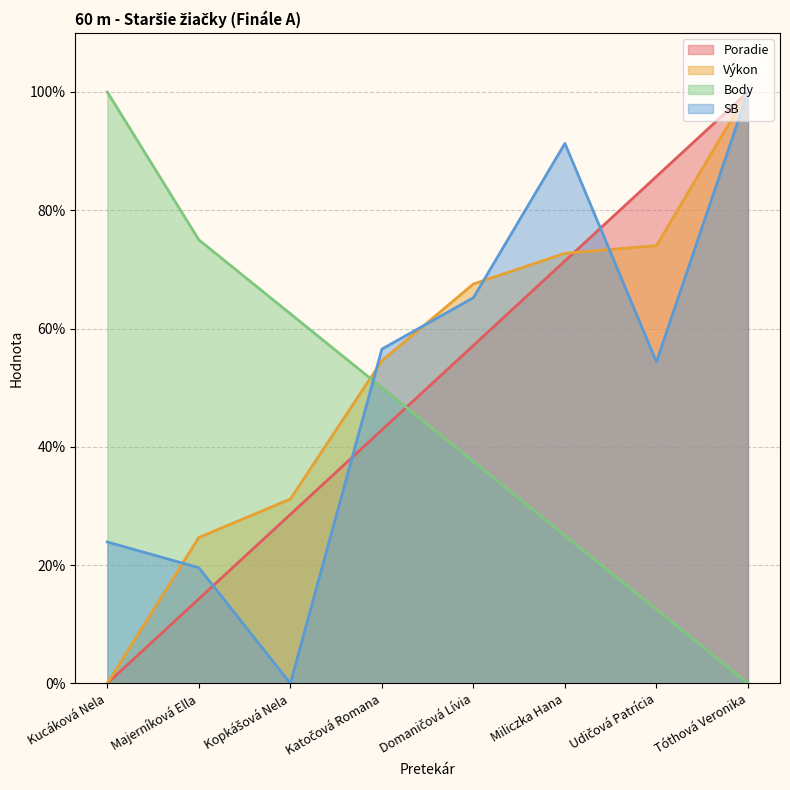

True or false: SB and Poradie intersect in this chart.

True